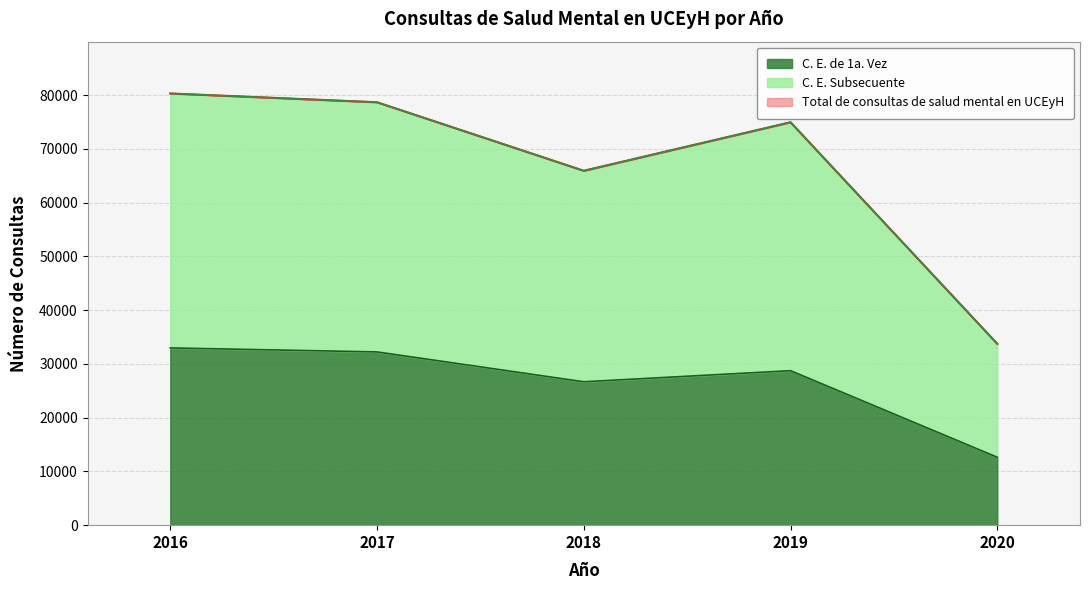

Rank the series by their maximum value, from highest to lowest.

C. E. Subsecuente, Total de consultas de salud mental en UCEyH, C. E. de 1a. Vez